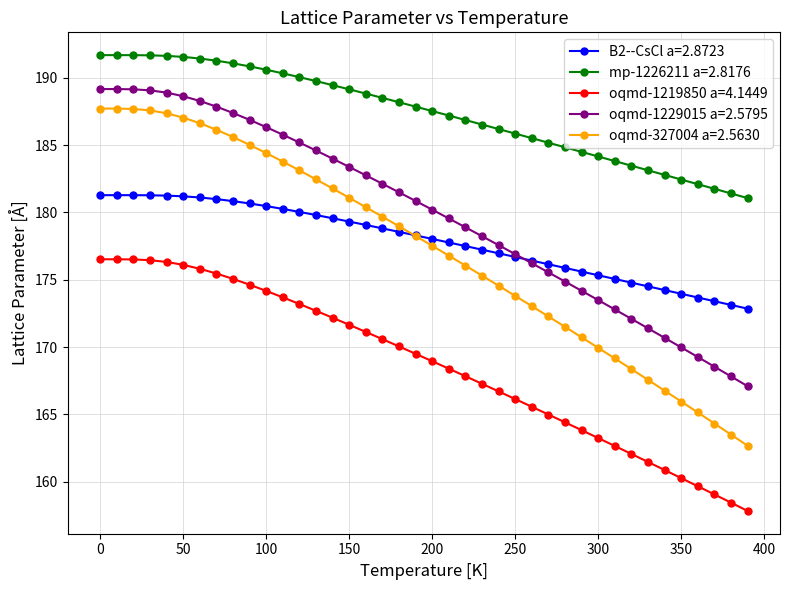

What is the value of the oqmd-1219850 a=4.1449 point at the 21st from the left?

169.0